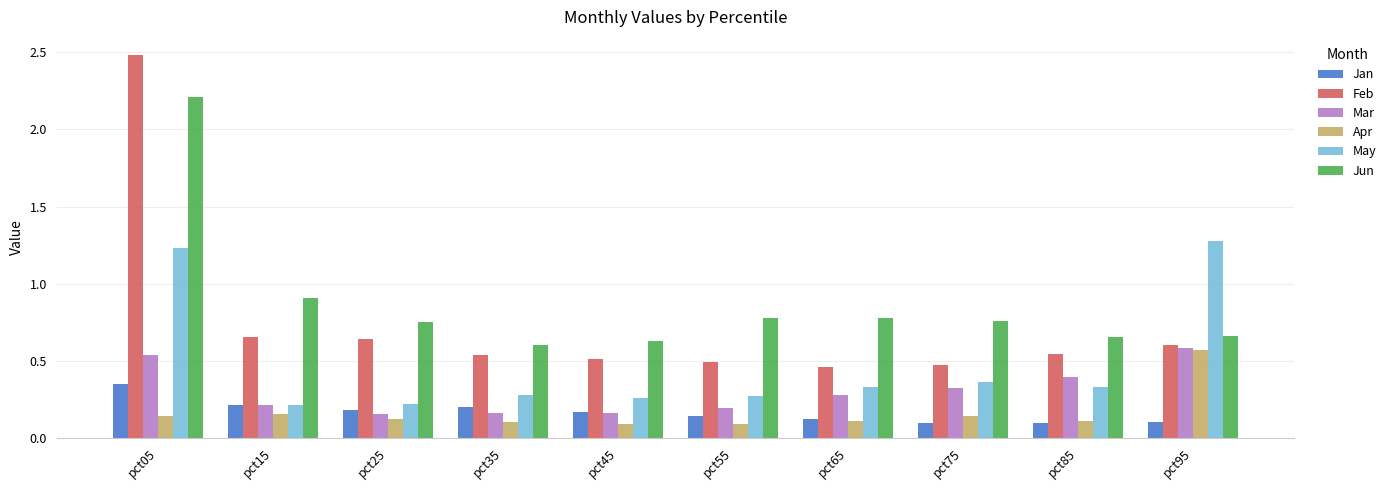

Which label corresponds to the largest value in the chart?

pct05